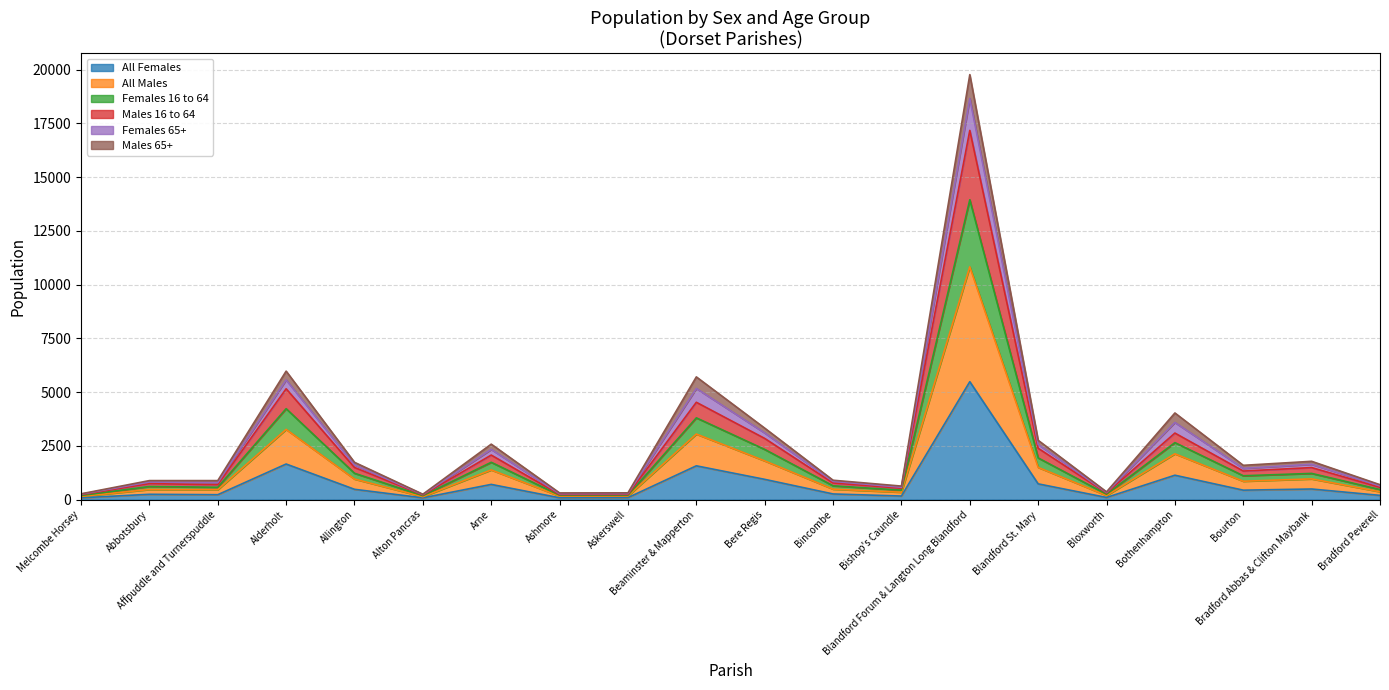

What is the maximum value shown in the chart?

19762